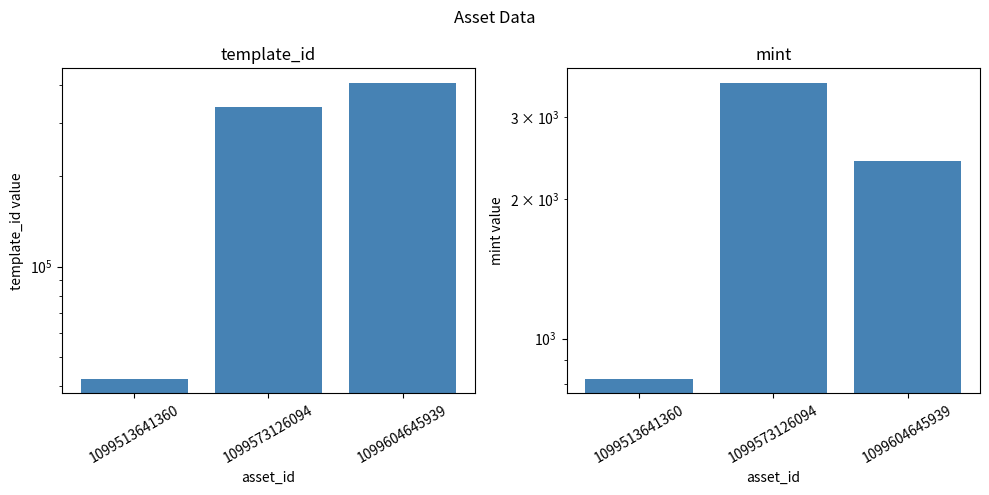

The value of mint at 1099513641360 is 175. True or false?

False